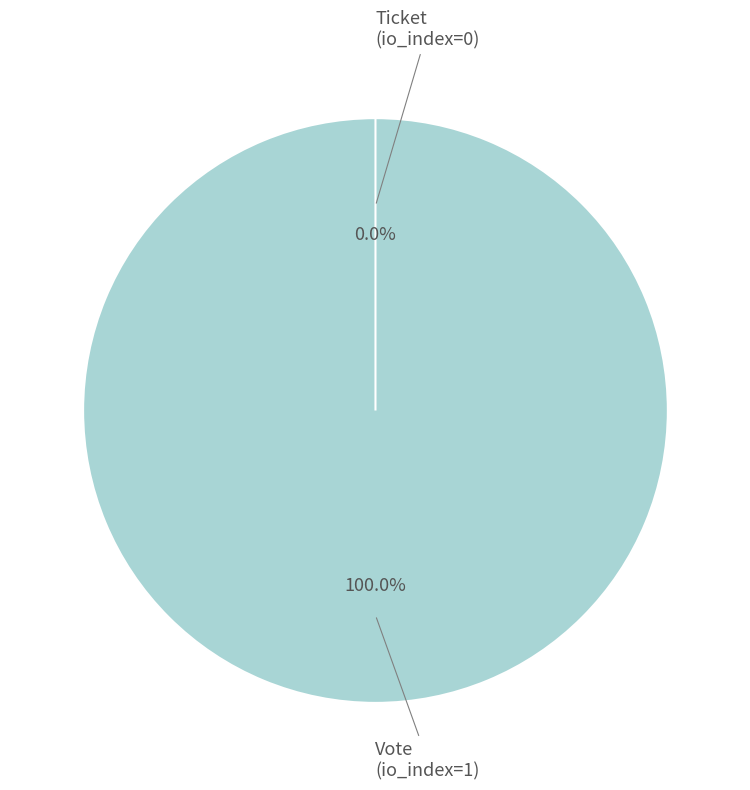

Does Vote (io_index=1) represent more than half of the total?

Yes